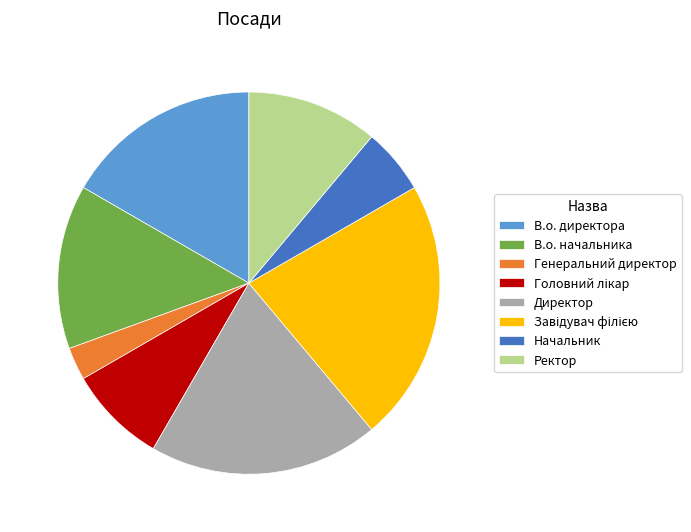

Is the sum of Ректор and В.о. директора greater than half?

No